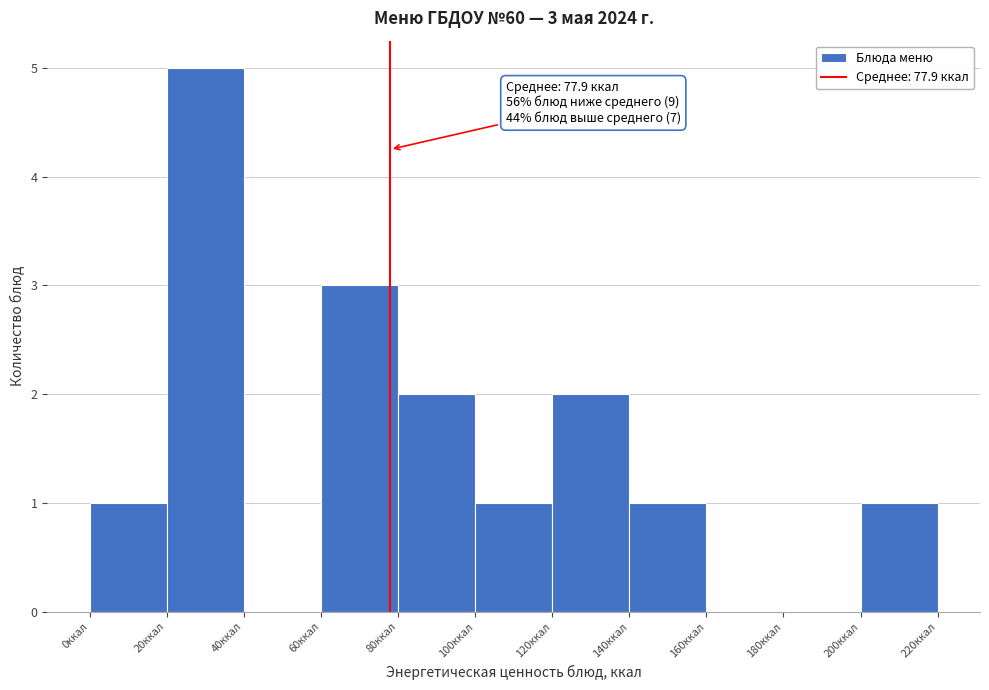

Which range on the x-axis has the tallest bar?

20 to 40